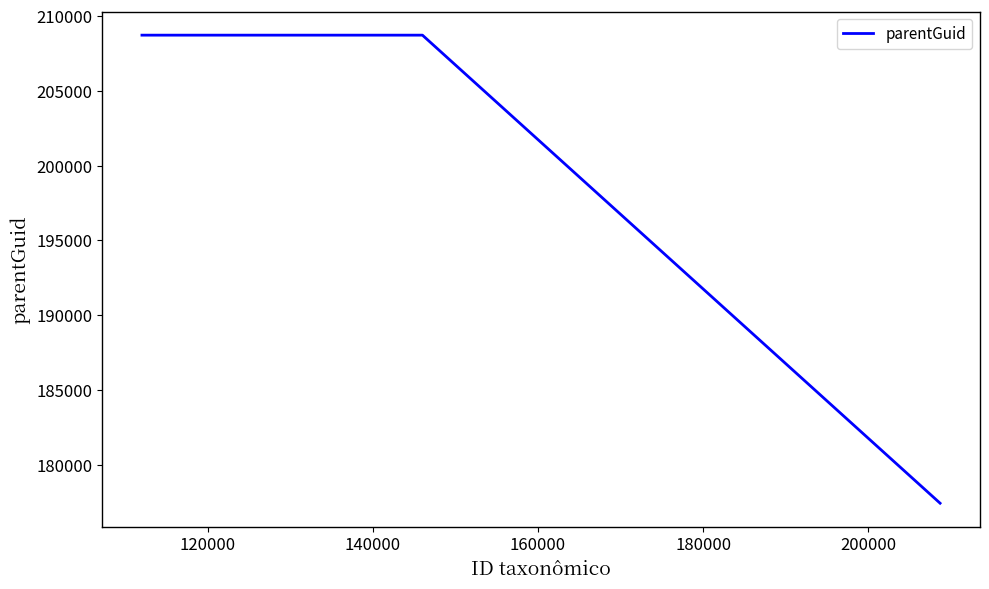

What is the minimum value shown in the chart?

177433